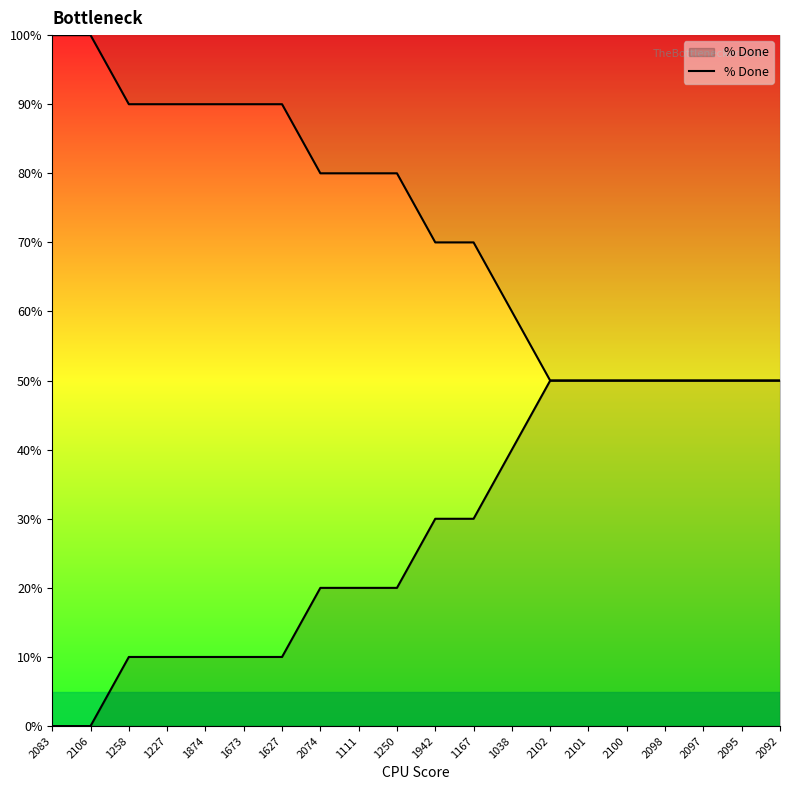

Reading left to right, what are all the values shown in this chart?

2083=0	2106=0	1258=10	1227=10	1874=10	1673=10	1627=10	2074=20	1111=20	1250=20	1942=30	1167=30	1038=40	2102=50	2101=50	2100=50	2098=50	2097=50	2095=50	2092=50